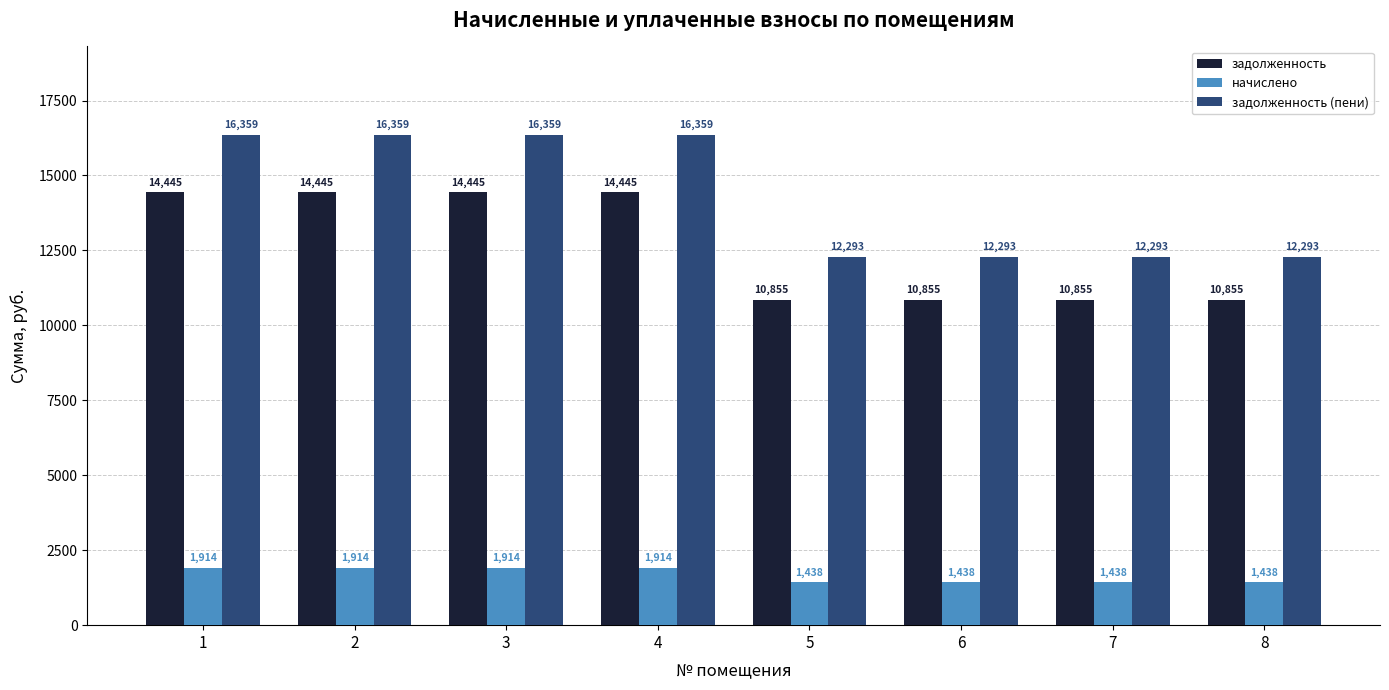

Which series has the largest total across all categories?

задолженность (пени)